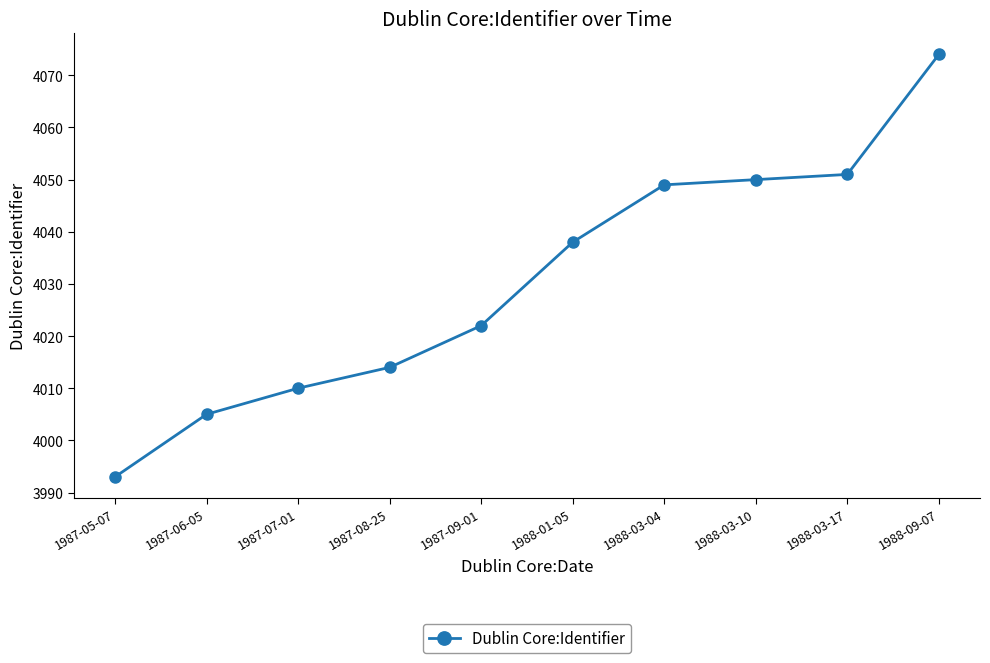

Which has a higher value, 1987-09-01 or 1988-01-05?

1988-01-05